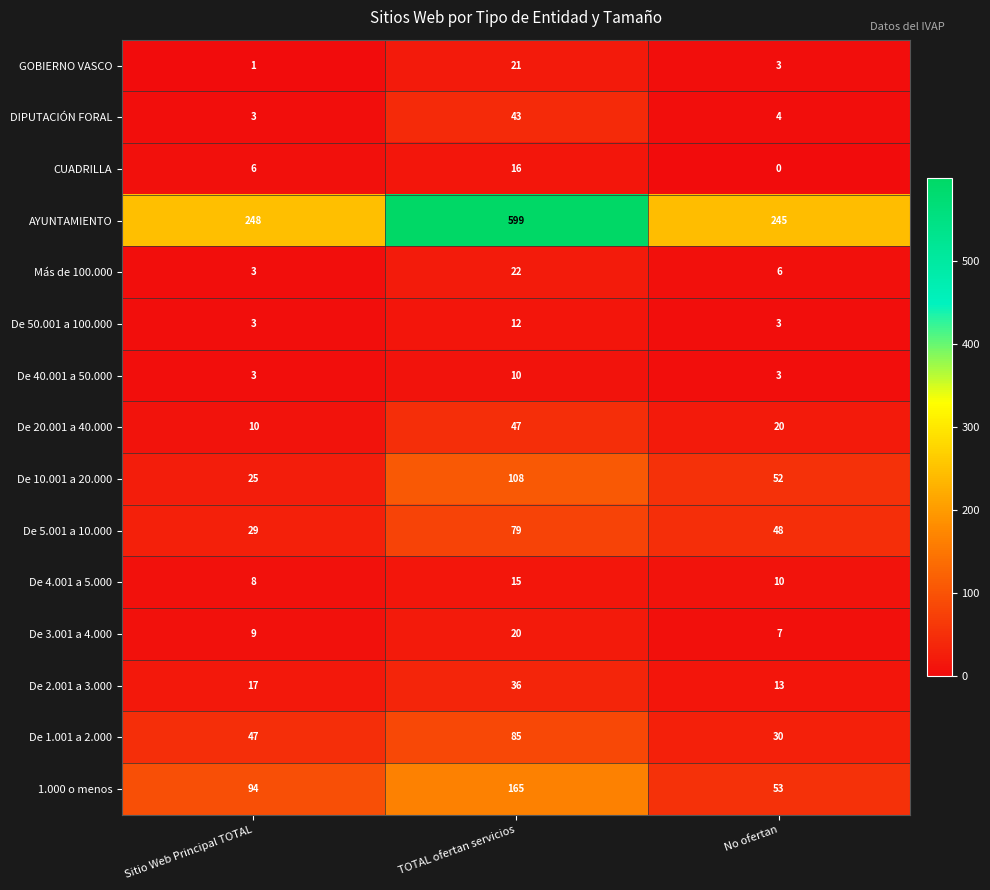

True or false: De 3.001 a 4.000 has a value of 2 at Sitio Web Principal TOTAL.

False